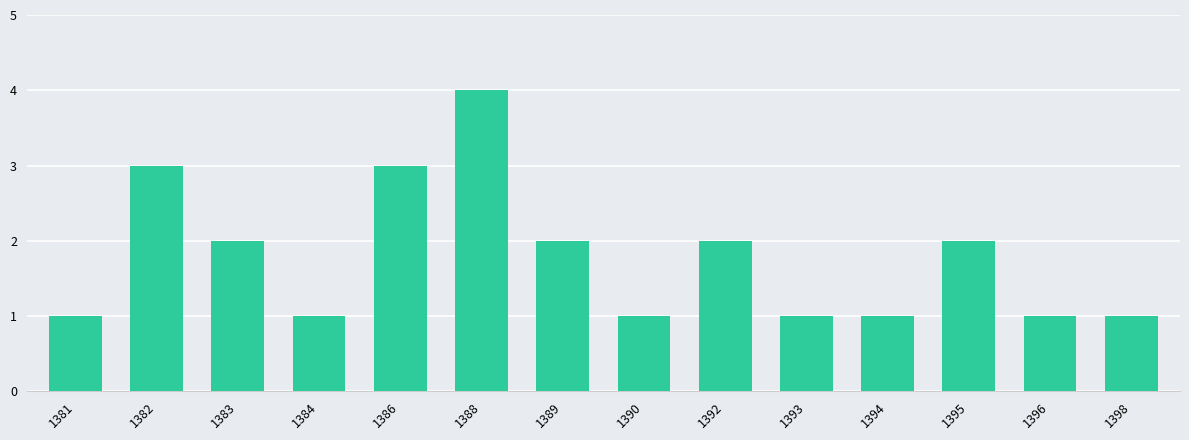

Reading left to right, list all the values displayed in this chart.

1381=1	1382=3	1383=2	1384=1	1386=3	1388=4	1389=2	1390=1	1392=2	1393=1	1394=1	1395=2	1396=1	1398=1